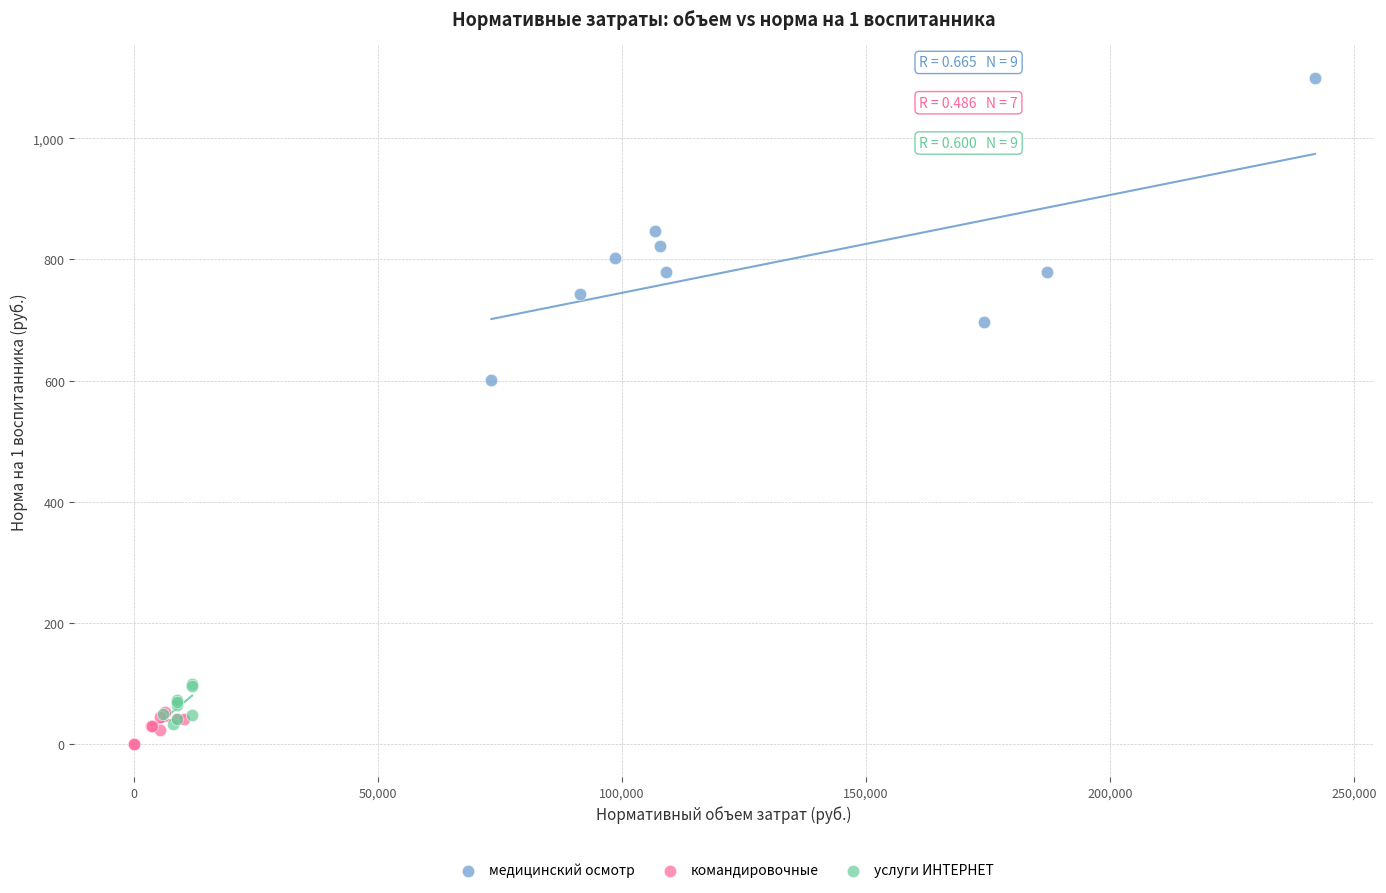

Which series reaches the maximum Y coordinate?

медицинский осмотр